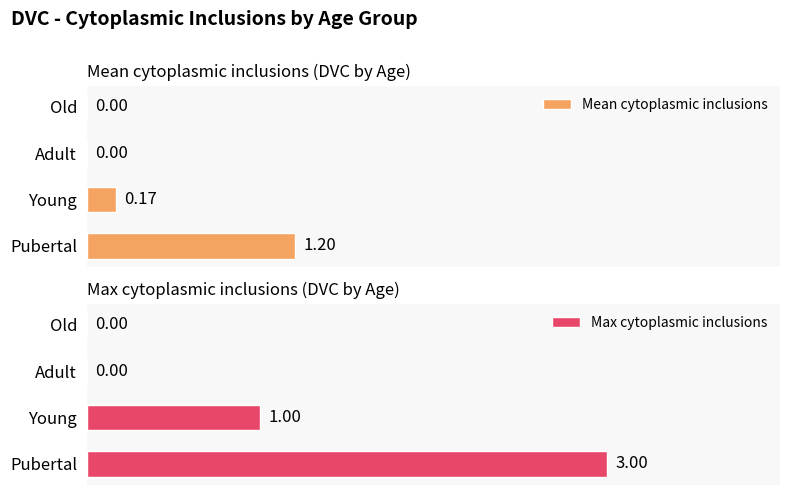

How many Max cytoplasmic inclusions values are between 0 and 3?

4